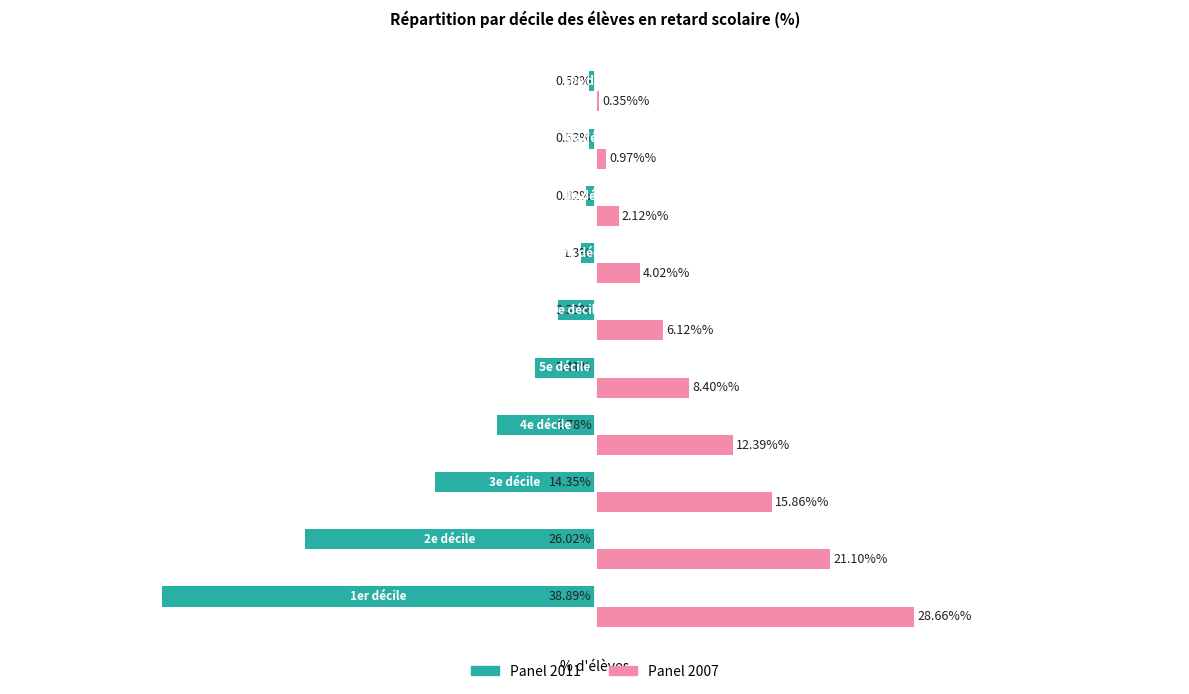

Which series has the largest range (max minus min)?

Panel 2011